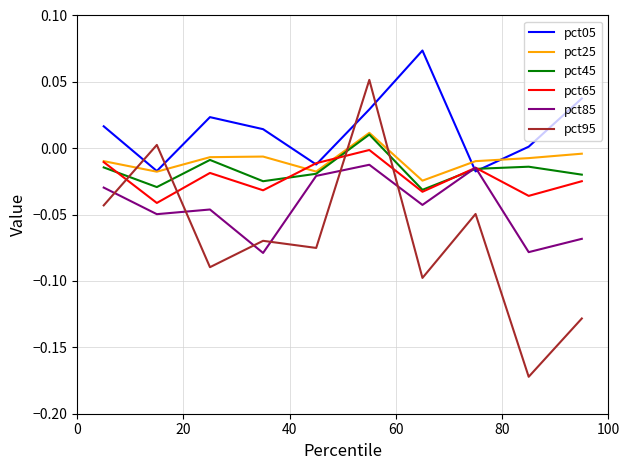

After their last crossing, which series has the higher values: pct25 or pct95?

pct25